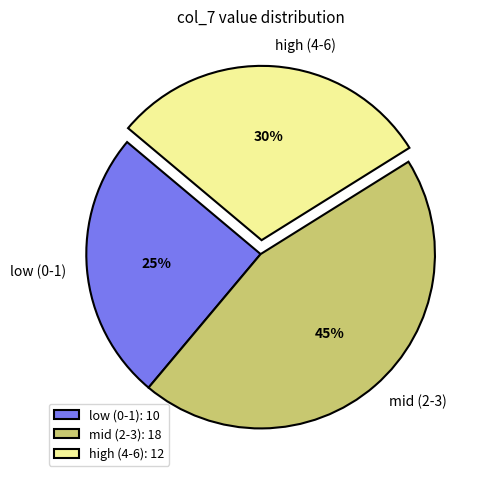

To the nearest percent, what is the difference between the largest and smallest slice percentages?

20%